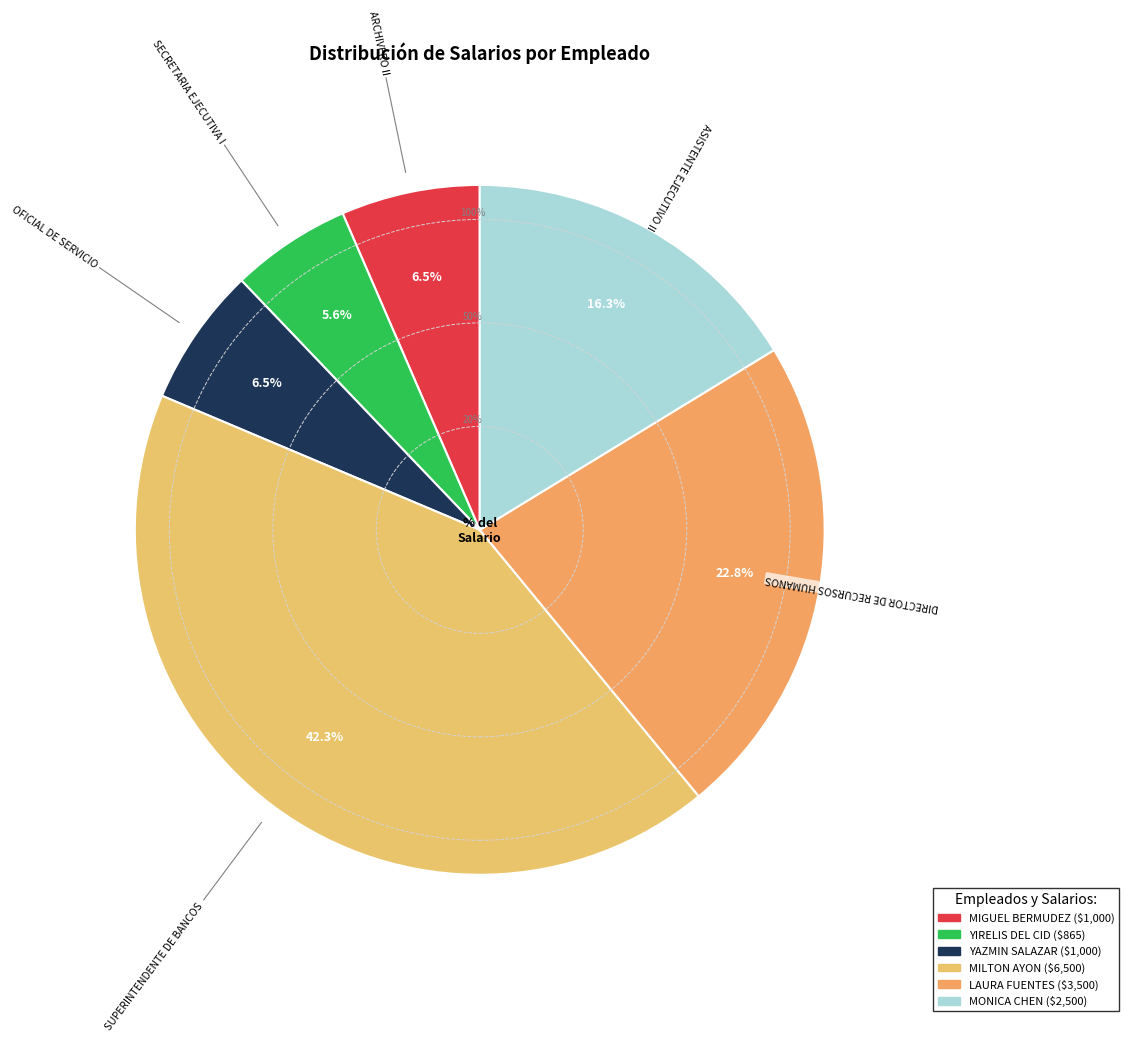

Is it true that MONICA
CHEN is 27% of the pie?

False